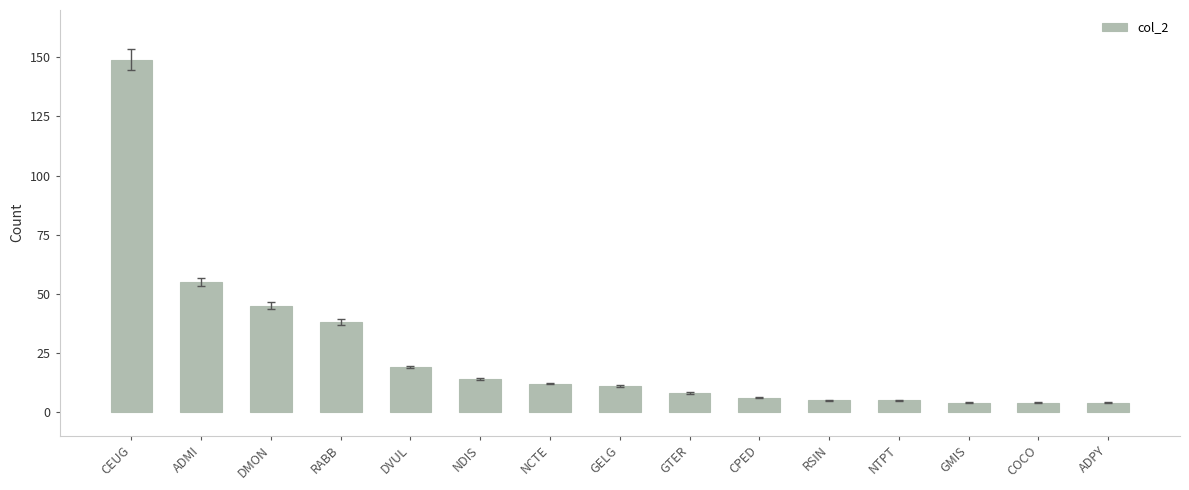

How many data points are less than 11?

7